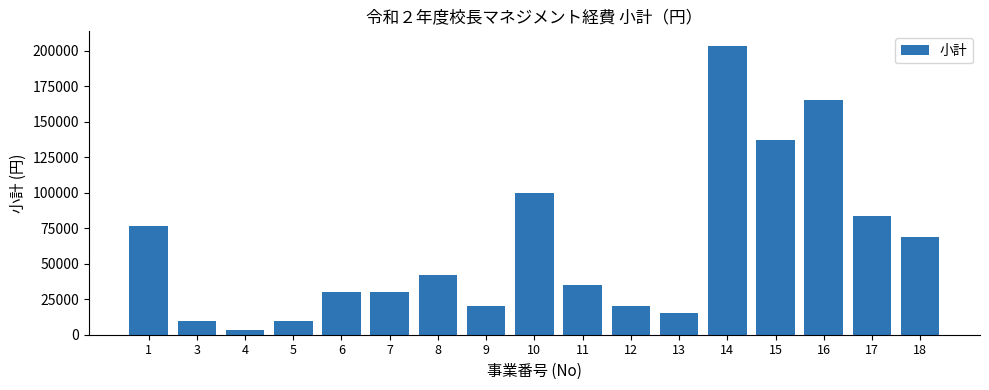

What is the change in value from 1 to 18?

-7790